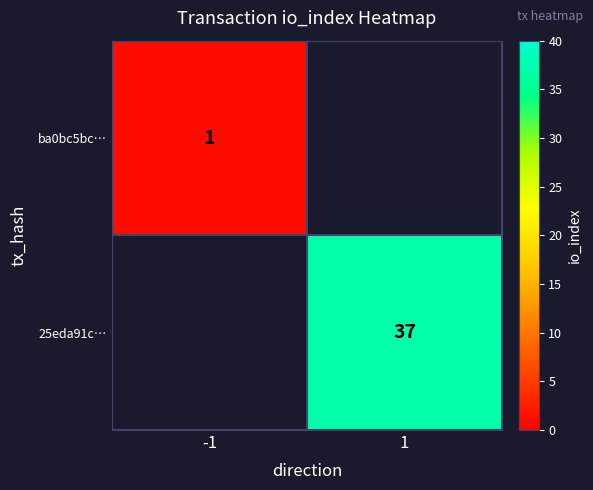

The value of ba0bc5bc… at -1 is 1. True or false?

True